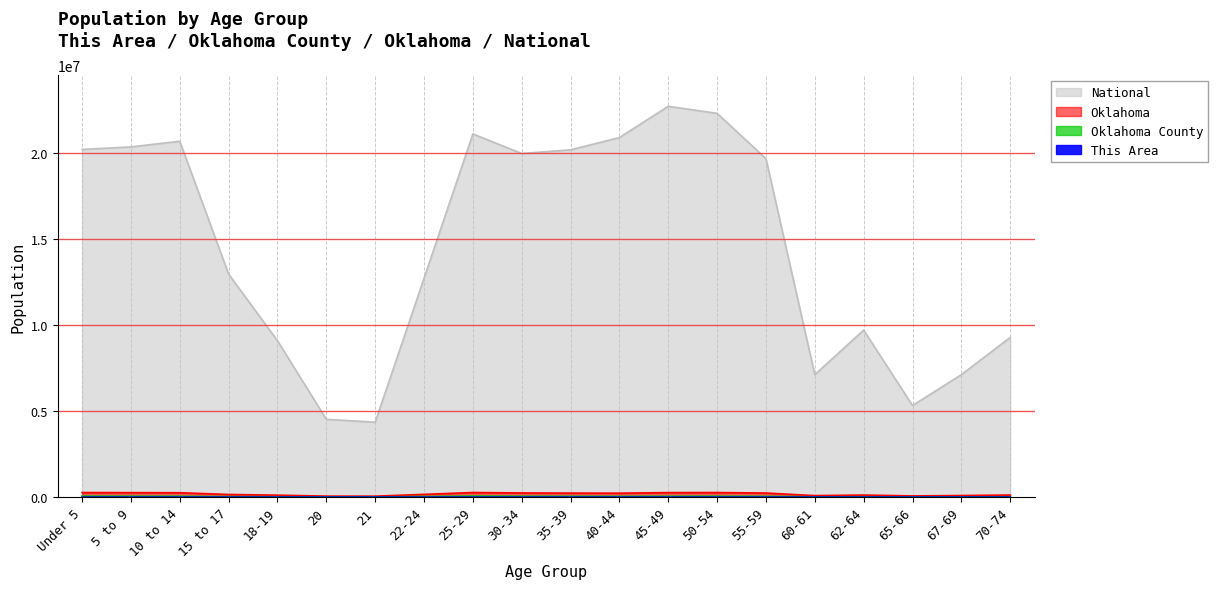

Which category has the highest value across all series?

45-49